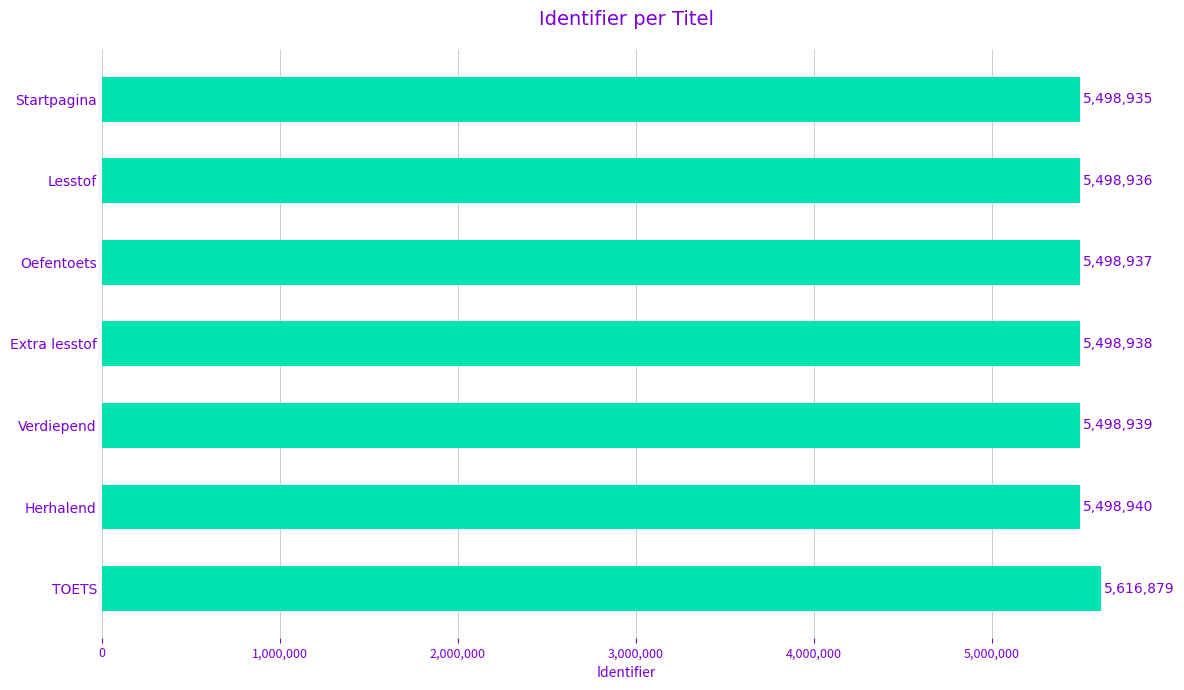

Count the number of data series in this chart.

1